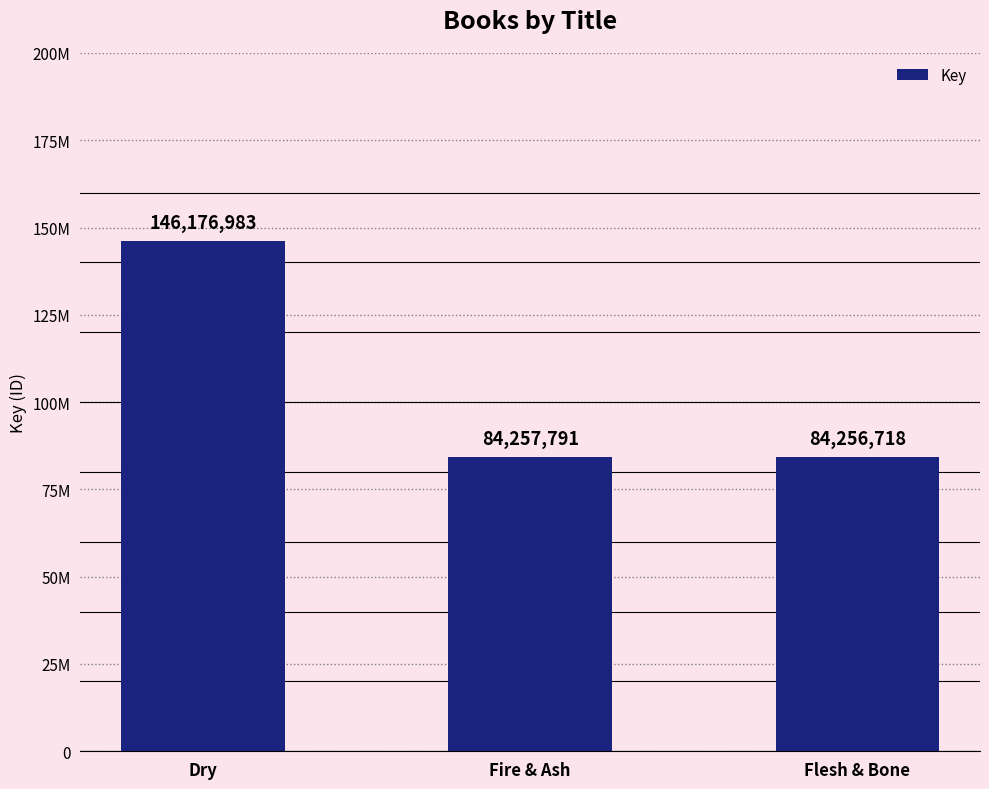

What is the greatest value displayed?

146176983